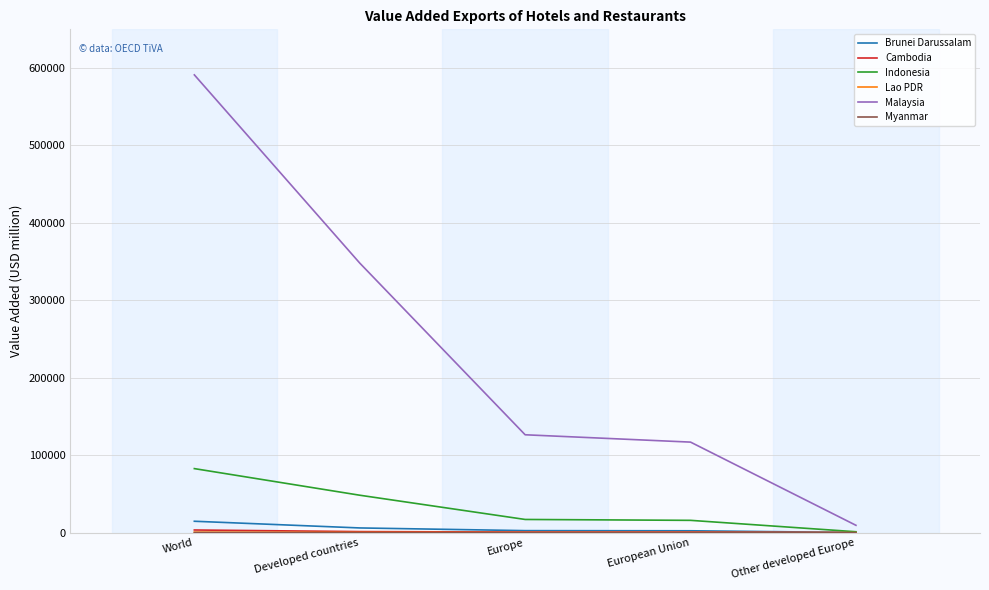

The Malaysia series shows 126391.0 at Europe. True or false?

True